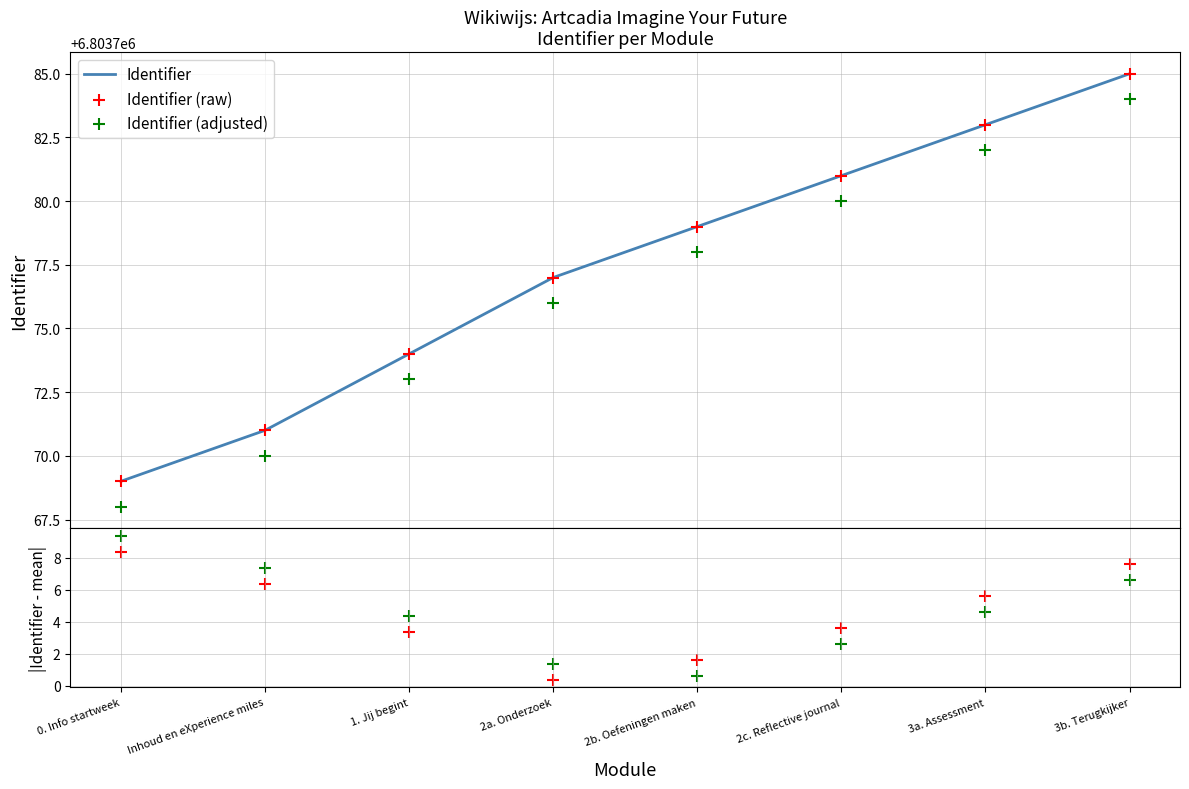

Which series contains the lowest Y value?

|Identifier - mean|